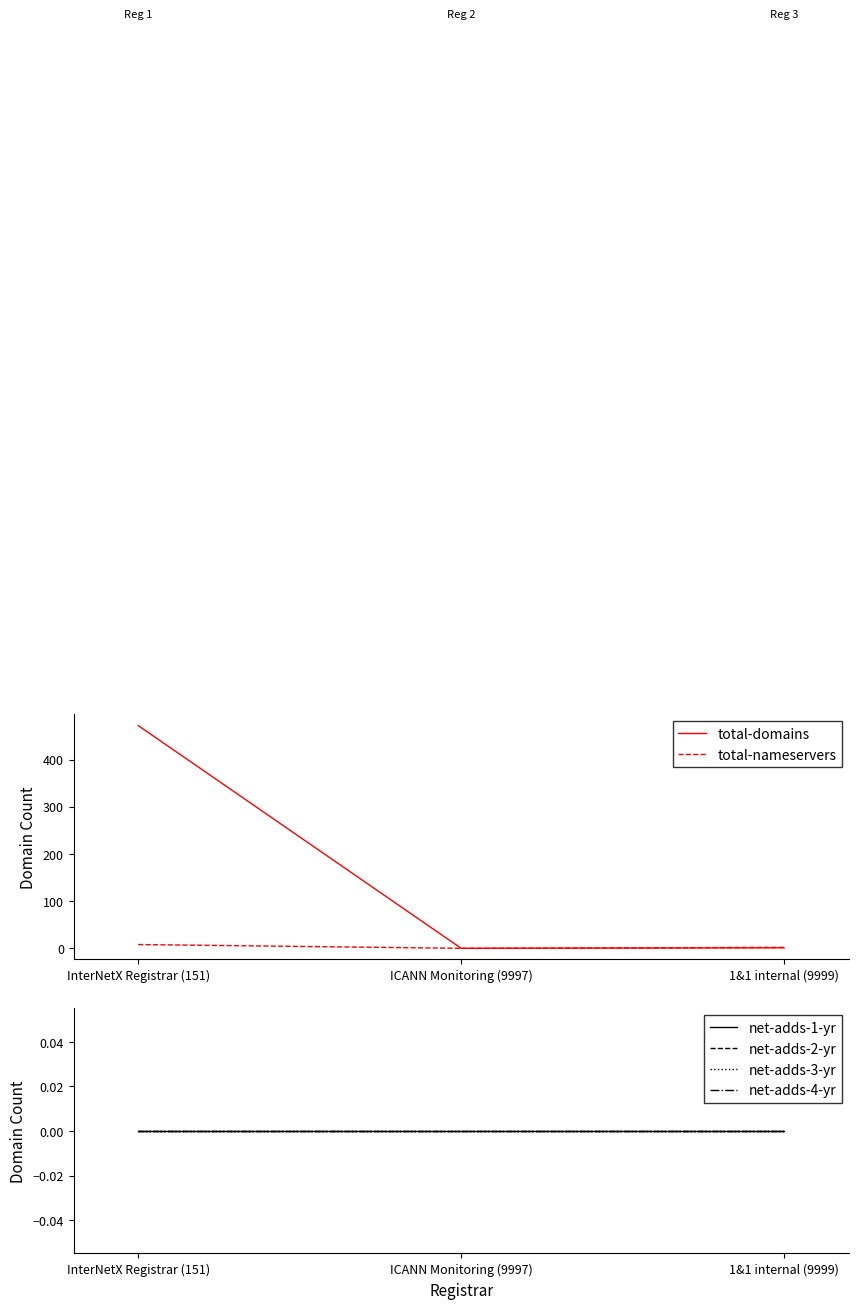

Rank the series at InterNetX Registrar (151) from lowest to highest value.

net-adds-1-yr, net-adds-2-yr, net-adds-3-yr, net-adds-4-yr, total-nameservers, total-domains